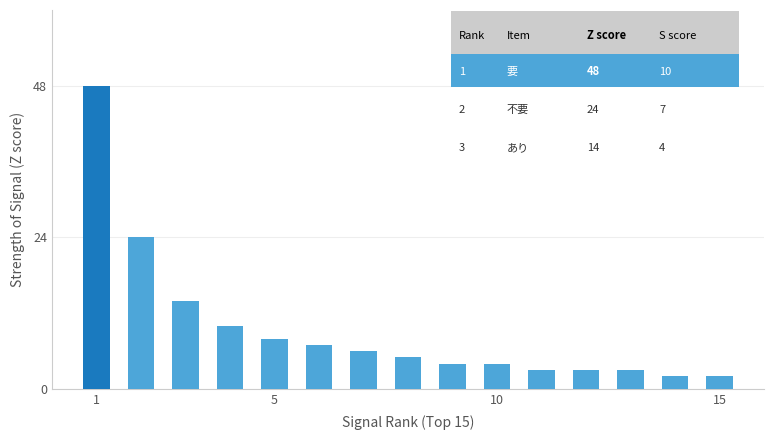

Count the number of categories in the chart.

15